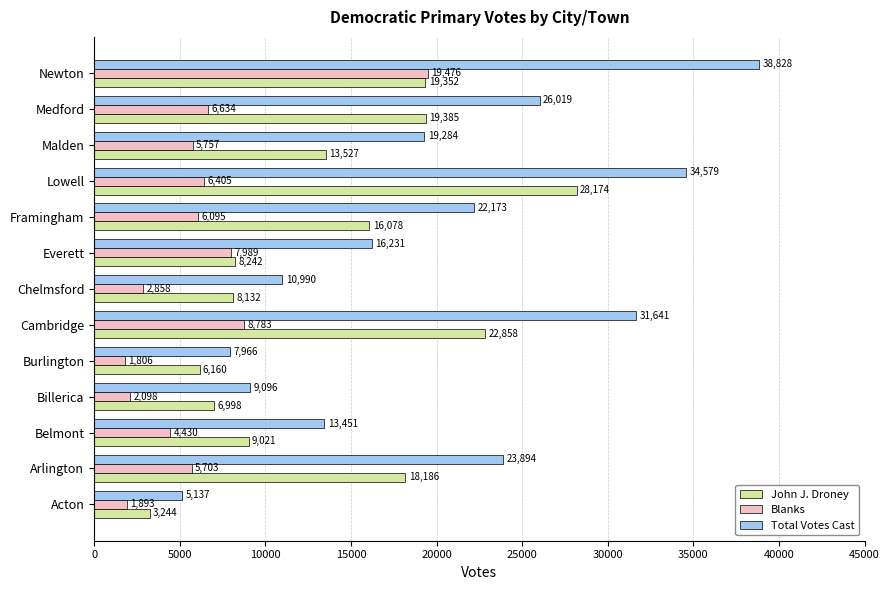

What is the difference between the second highest and minimum values in the Blanks series?

6977